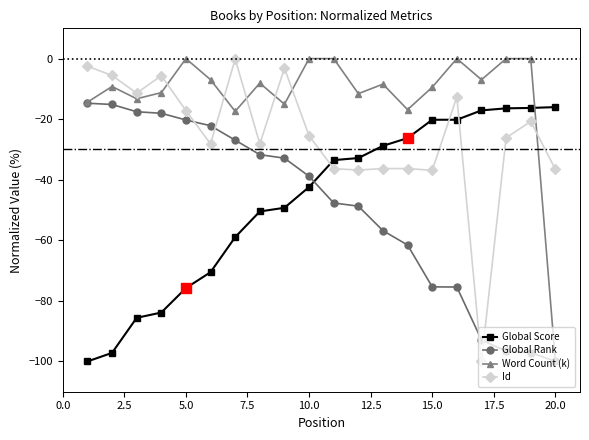

What is the lowest value of the Word Count (k) series?

-100.0